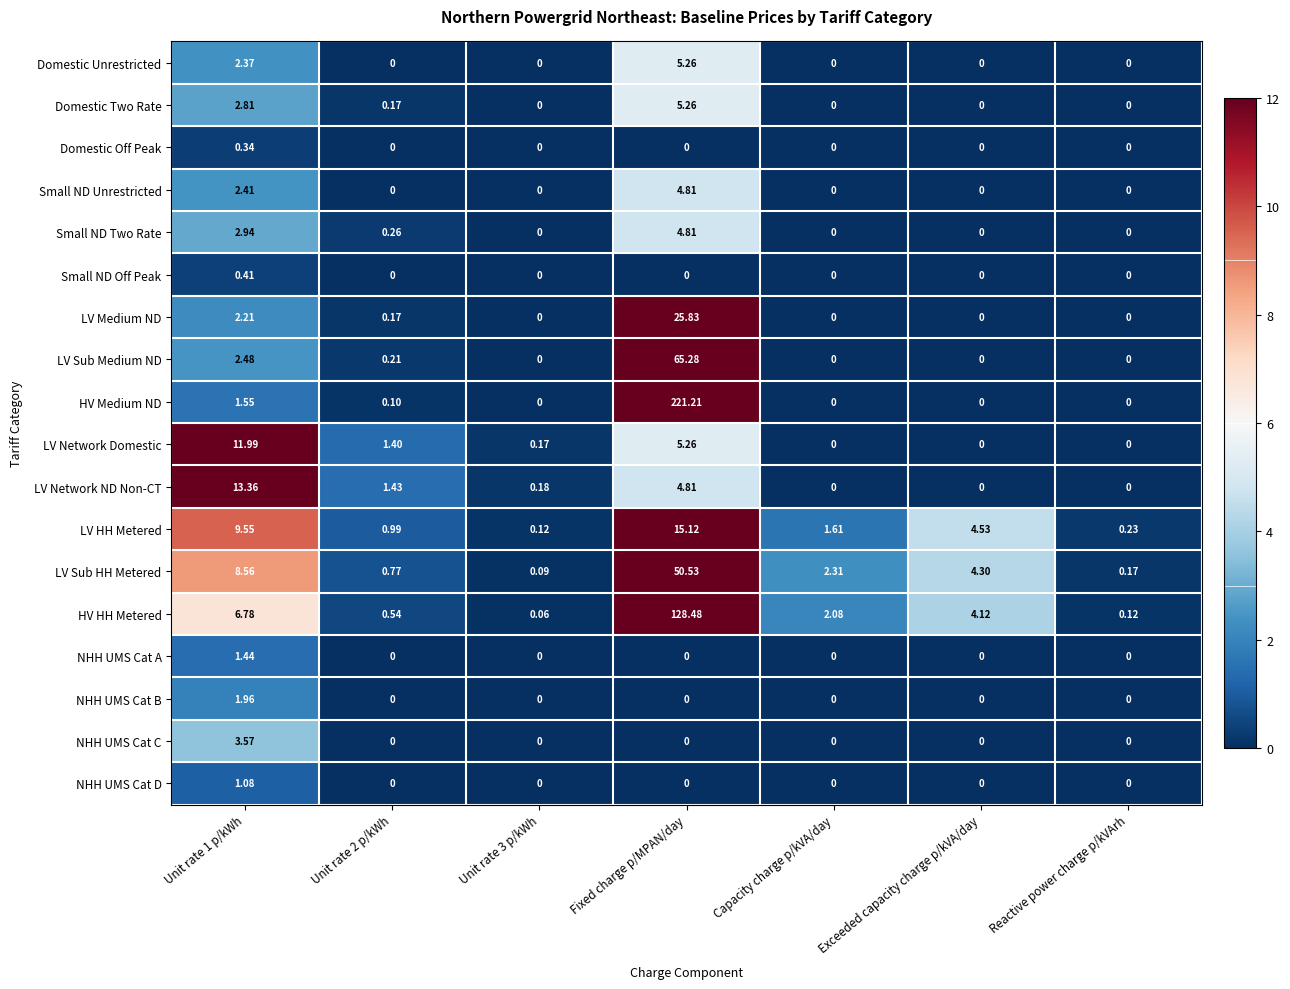

Is the value of LV Medium ND at Unit rate 2 p/kWh greater than the value of LV Sub Medium ND at Exceeded capacity charge p/kVA/day?

Yes